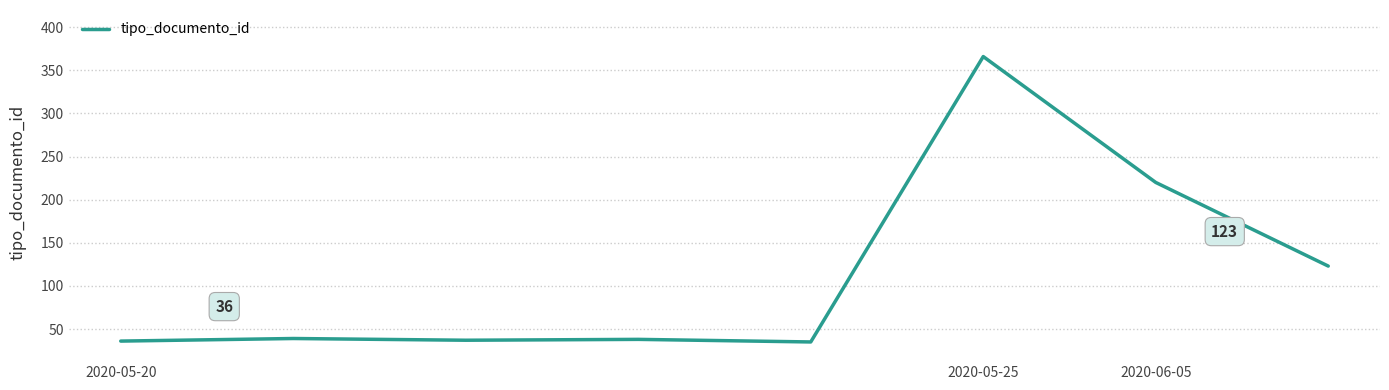

What is the greatest value displayed?

366